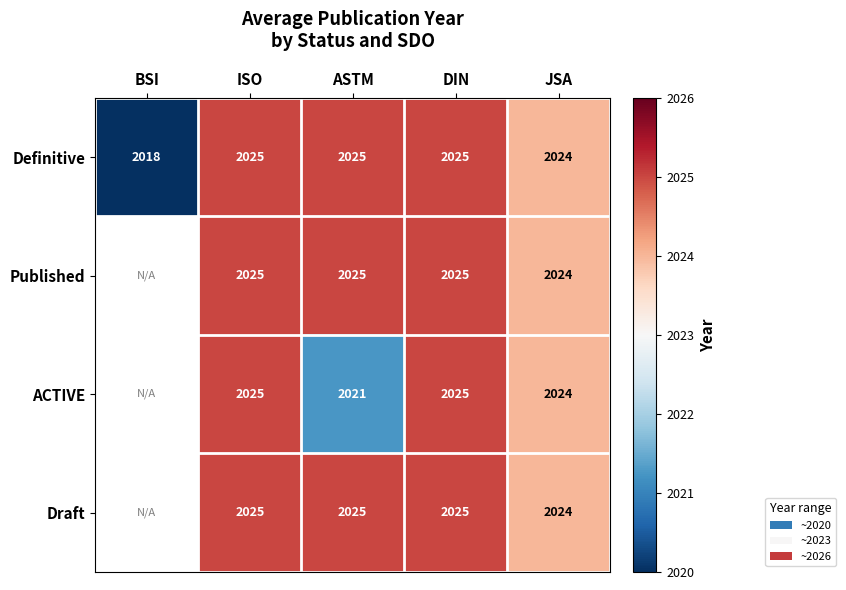

At which label is Definitive closest to 2021?

BSI